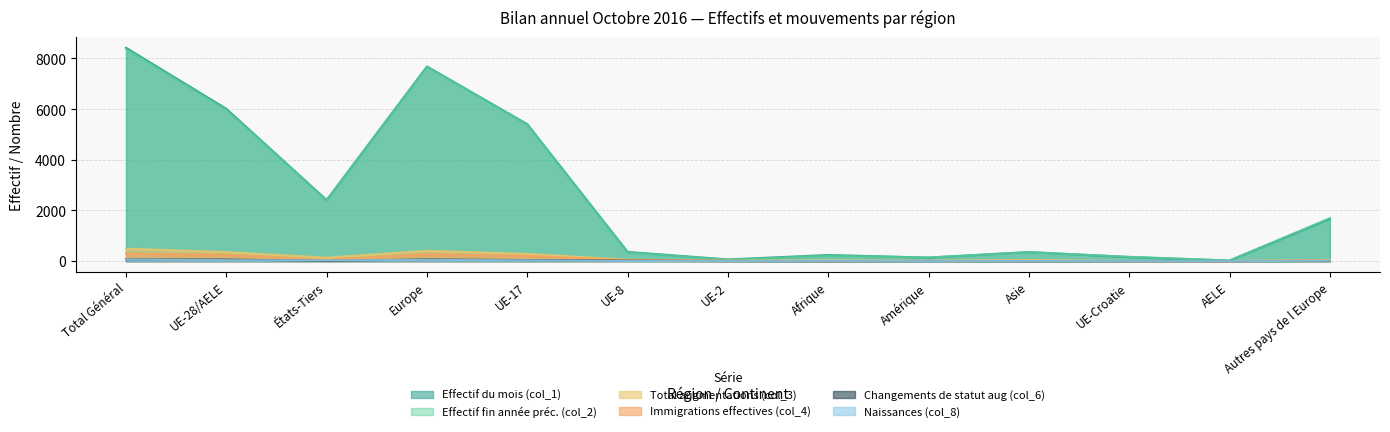

What is the difference between the maximum and second lowest values in the Effectif fin année préc. (col_2) series?

8323